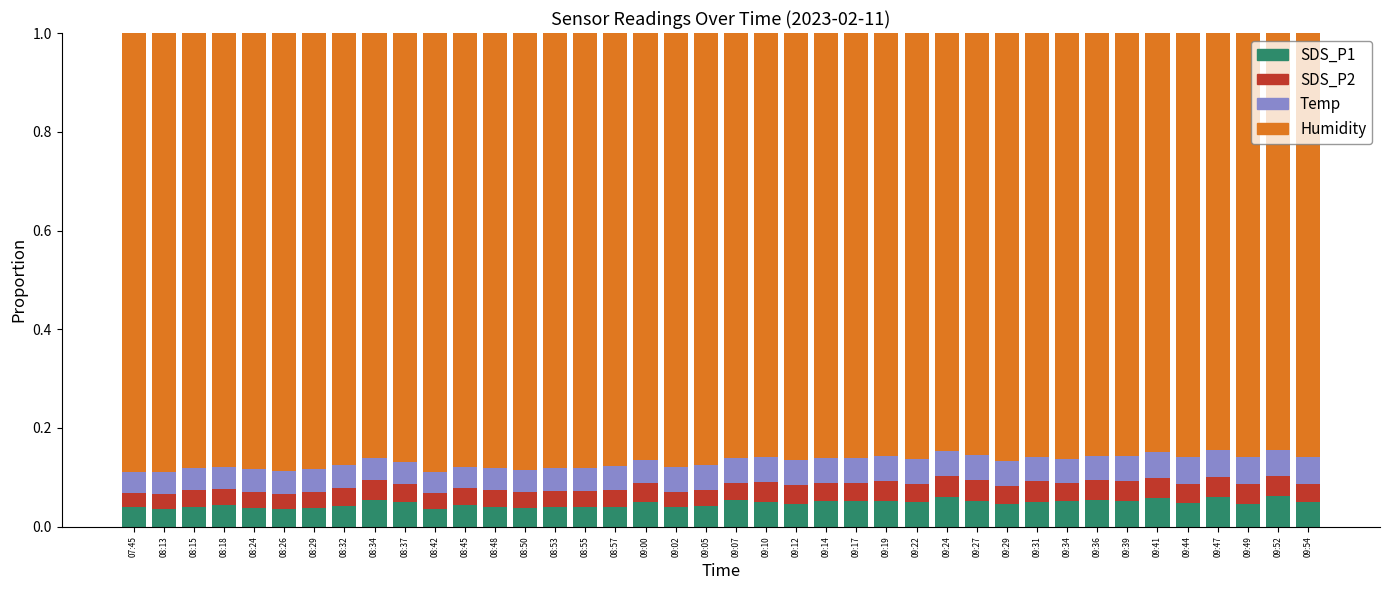

What is the sum of all SDS_P1 values?

1.9